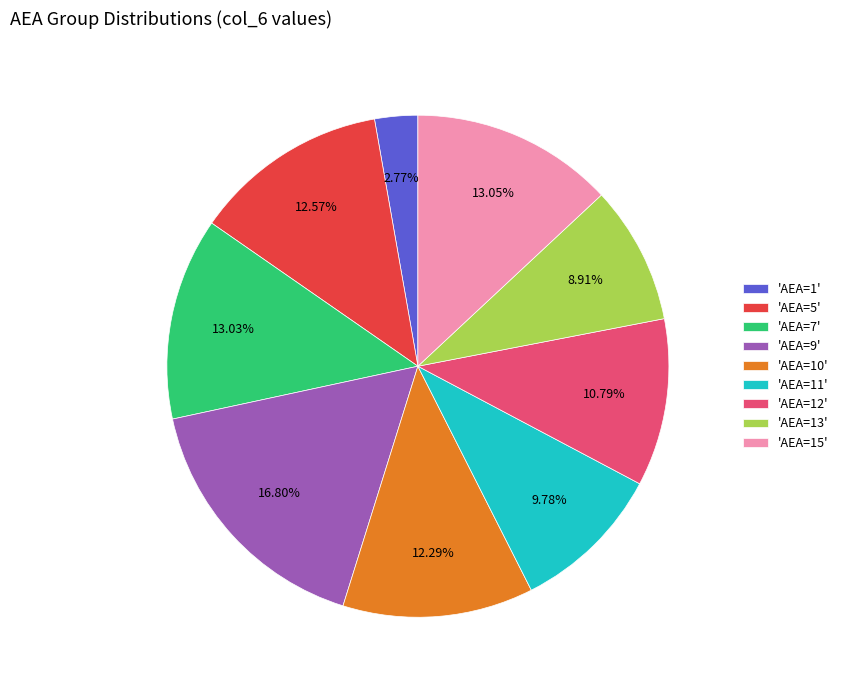

Do 'AEA=9' and 'AEA=5' together represent more than half of the pie?

No